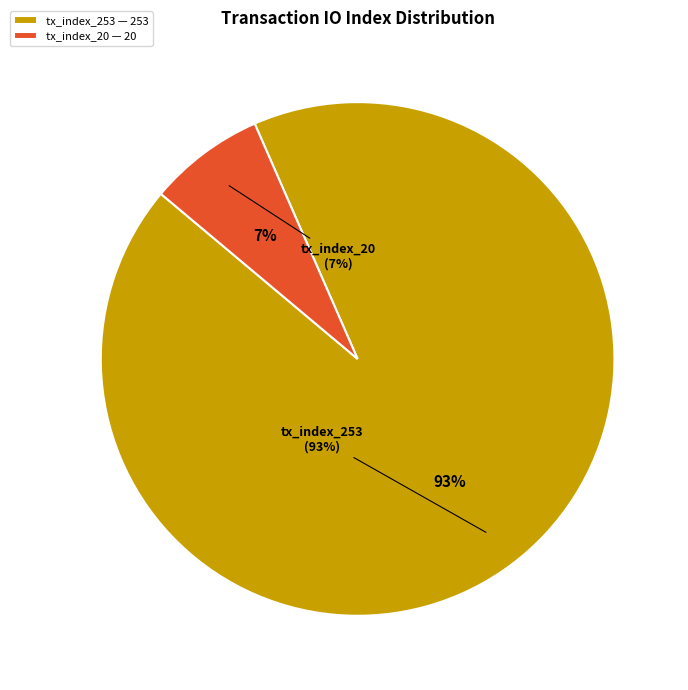

Which slice represents more than half of the pie?

tx_index_253